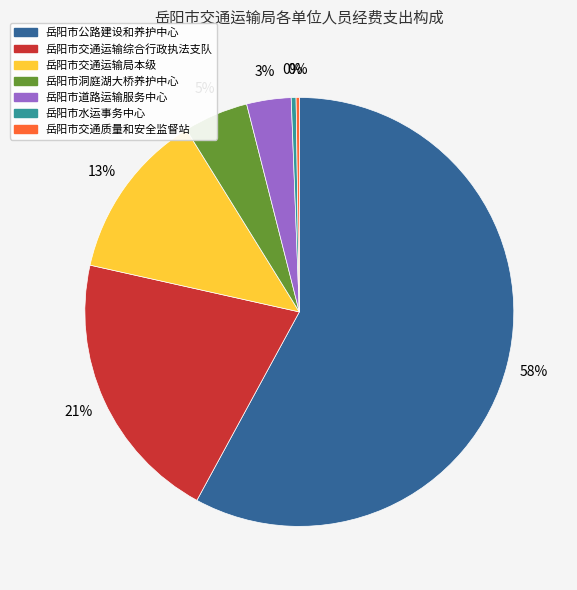

What percentage is the 岳阳市交通运输综合行政执法支队 slice, to the nearest percent?

21%